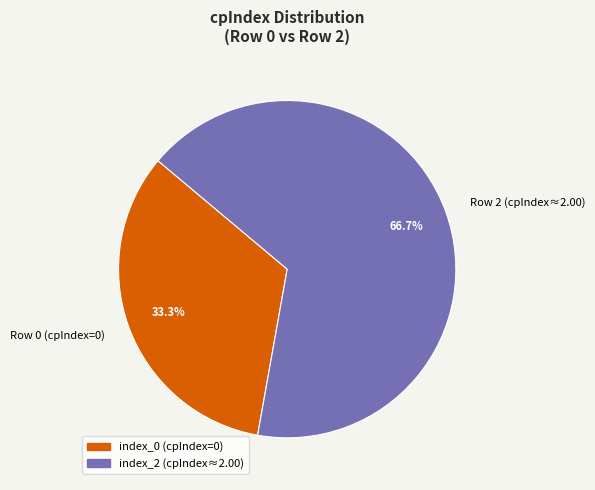

What percentage is NOT represented by Row 0 (cpIndex=0)?

66.7%